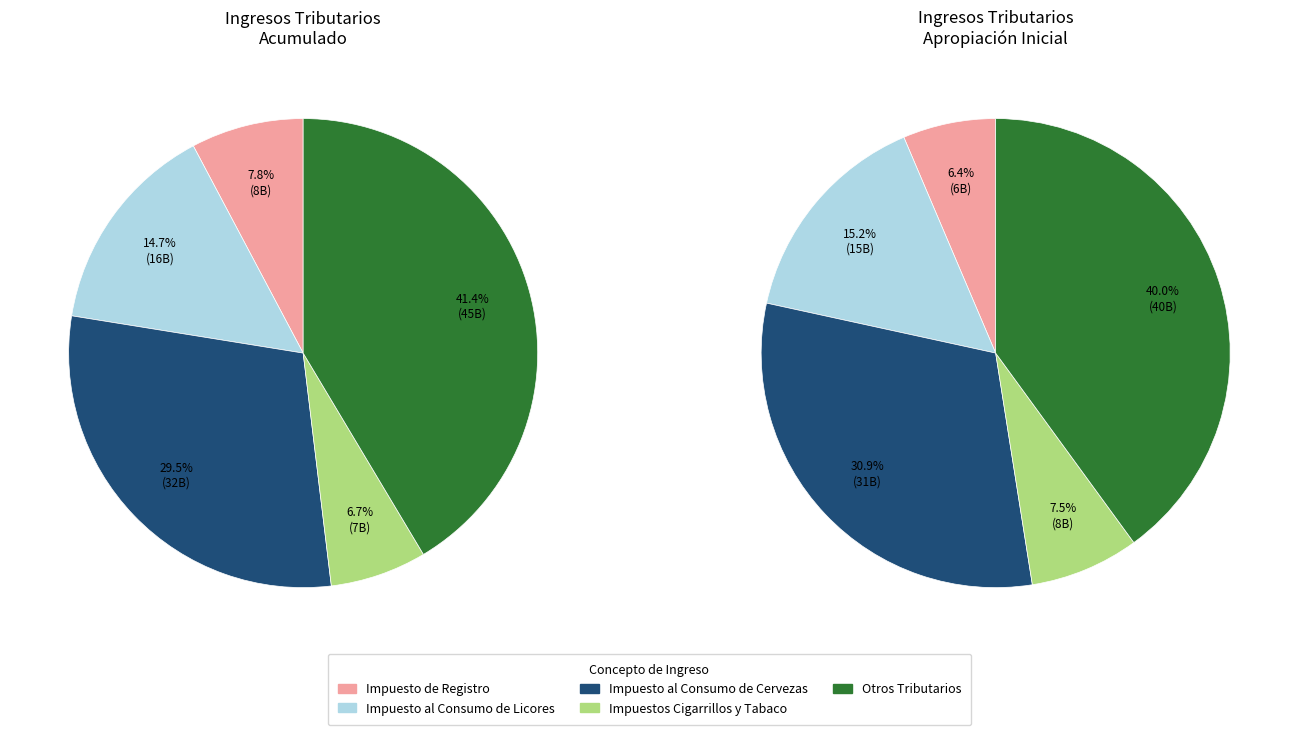

To the nearest percent, what is the difference between the largest and smallest slice percentages?

35%